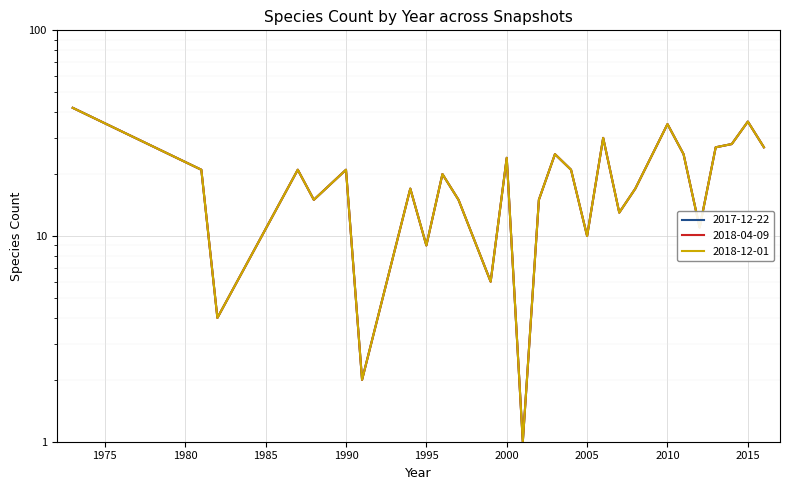

How many series are shown in this chart?

3